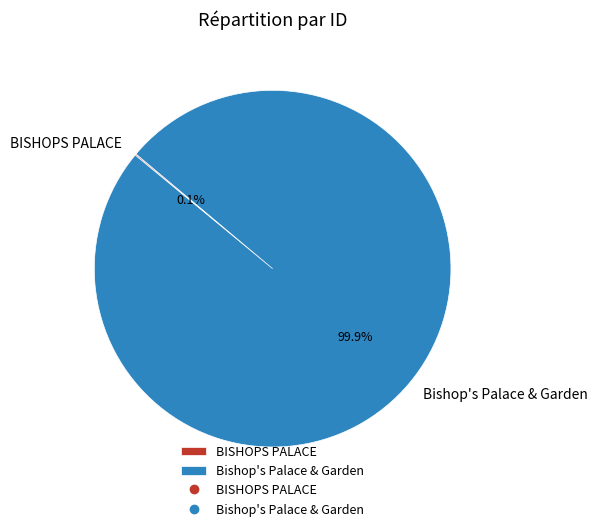

Does Bishop's Palace & Garden account for over 50% of the chart?

Yes